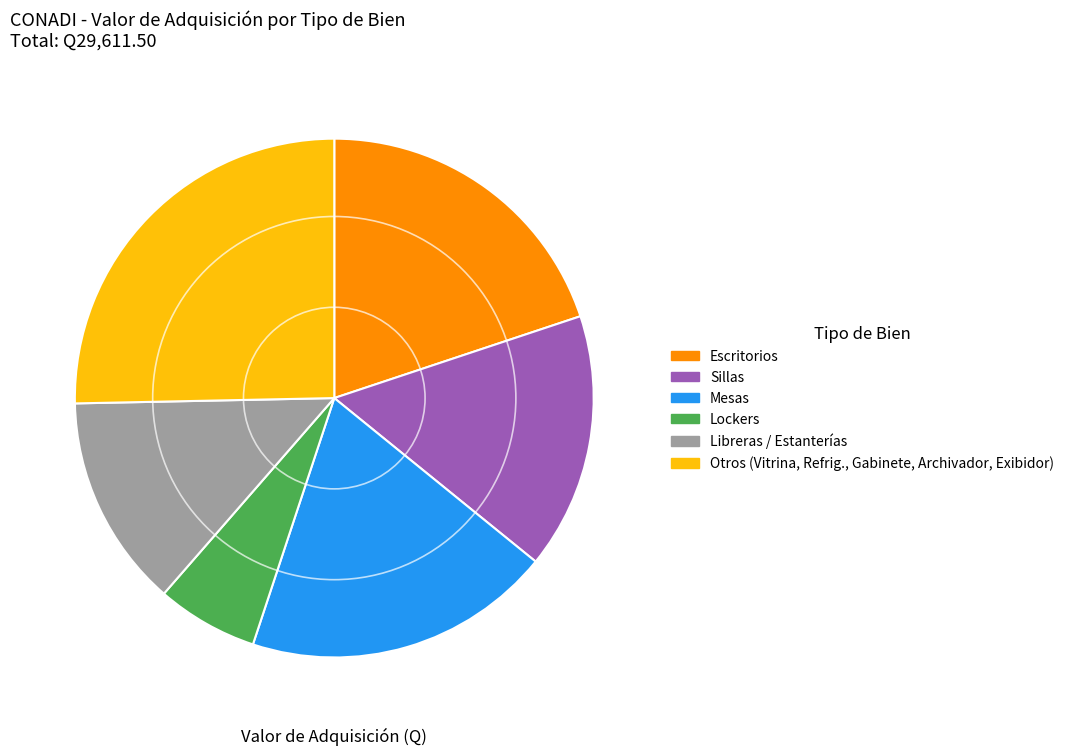

How many slices are in this pie chart?

6